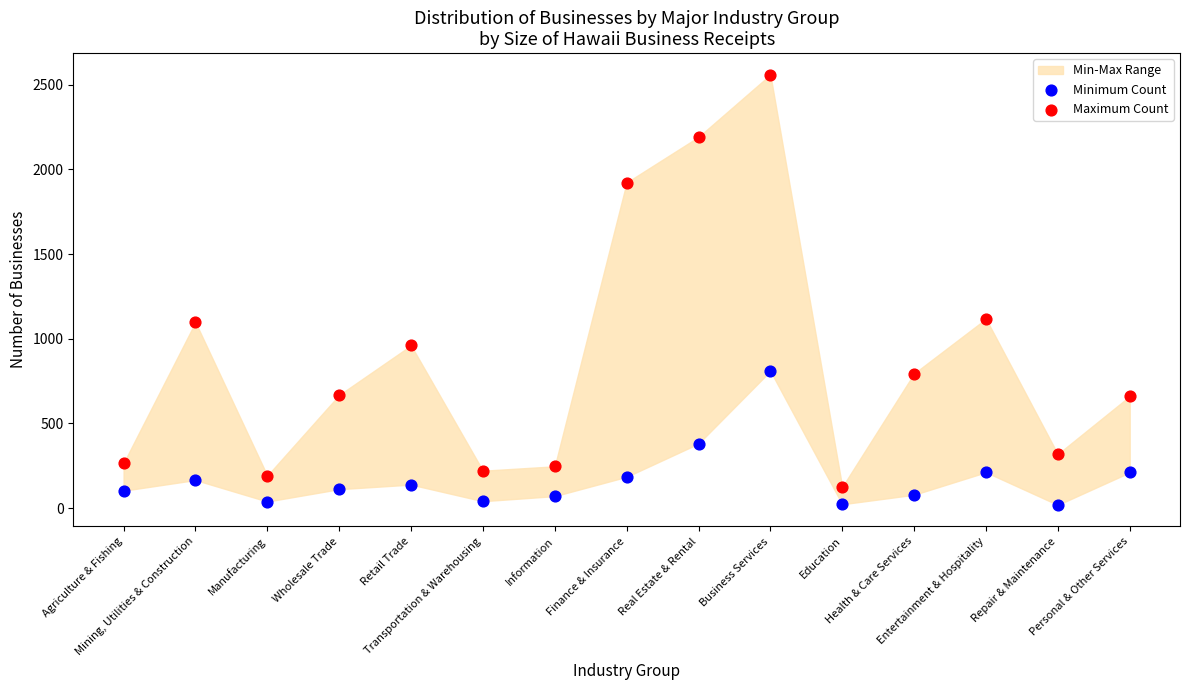

Across all data points, what is the range of Y values (max minus min)?

2541